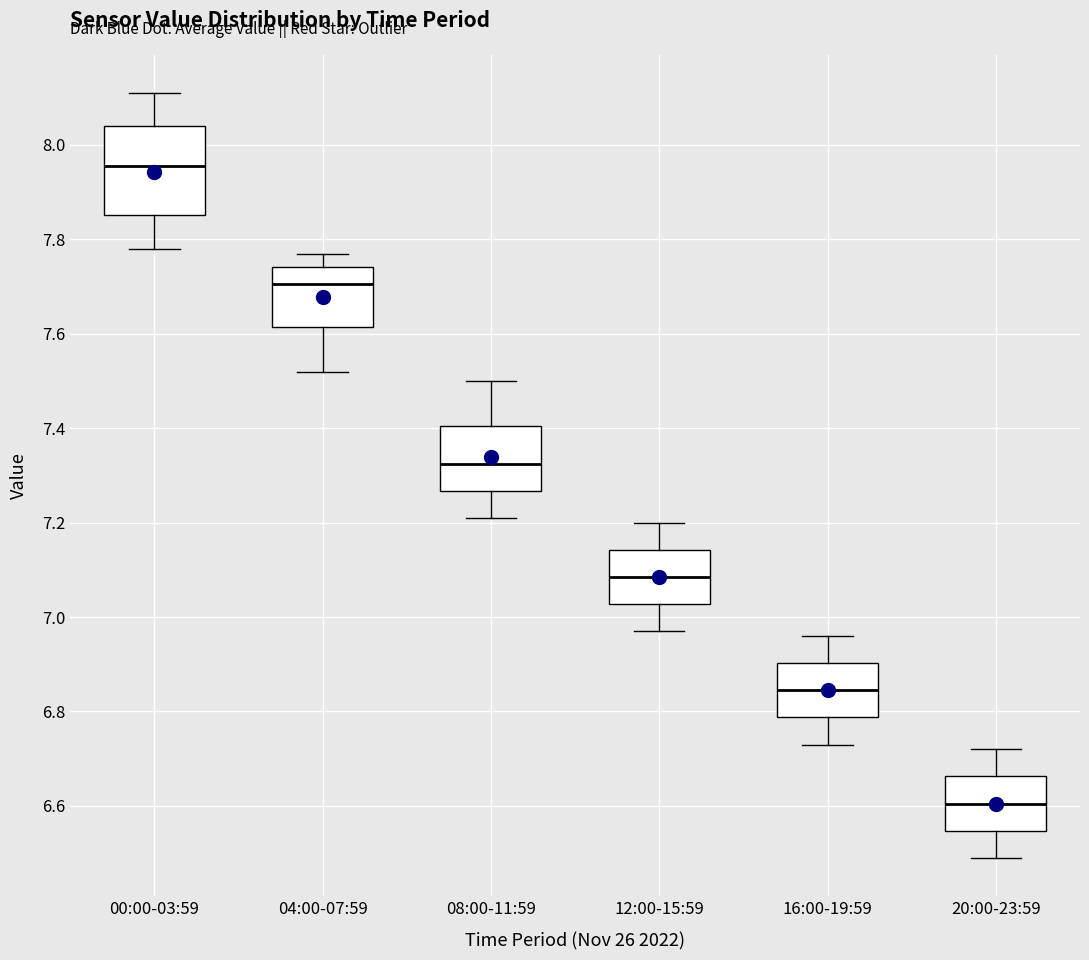

Which box has the highest median line?

00:00-03:59